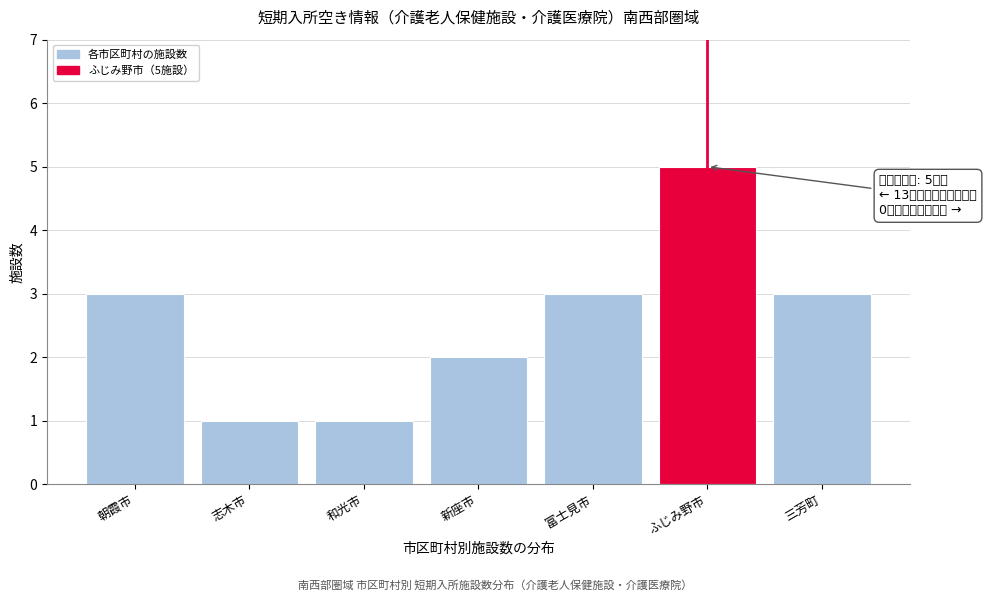

Reading left to right, list all the values displayed in this chart.

朝霞市=3	志木市=1	和光市=1	新座市=2	富士見市=3	ふじみ野市=5	三芳町=3